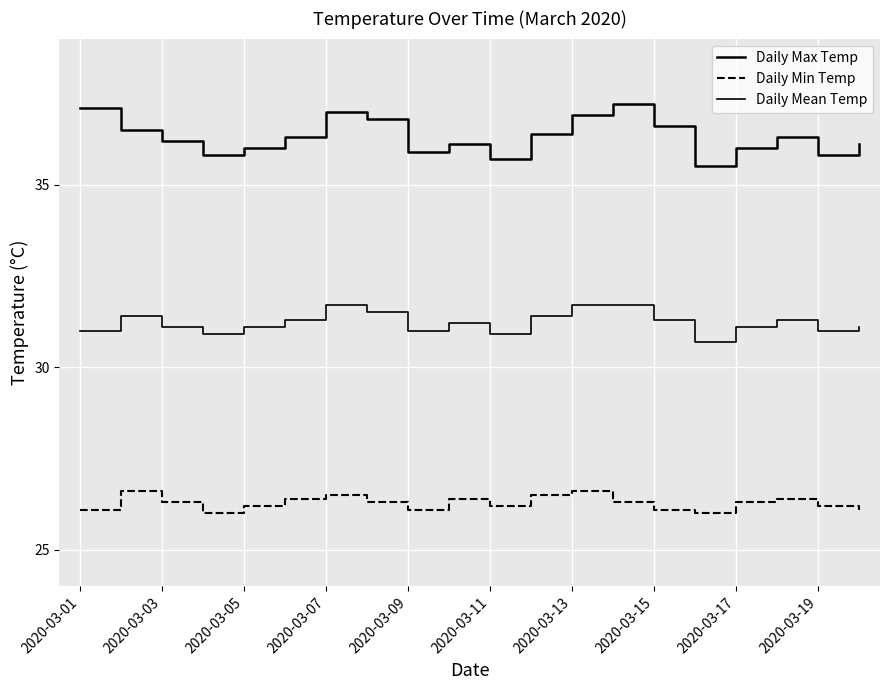

True or false: Daily Min Temp and Daily Mean Temp intersect in this chart.

False